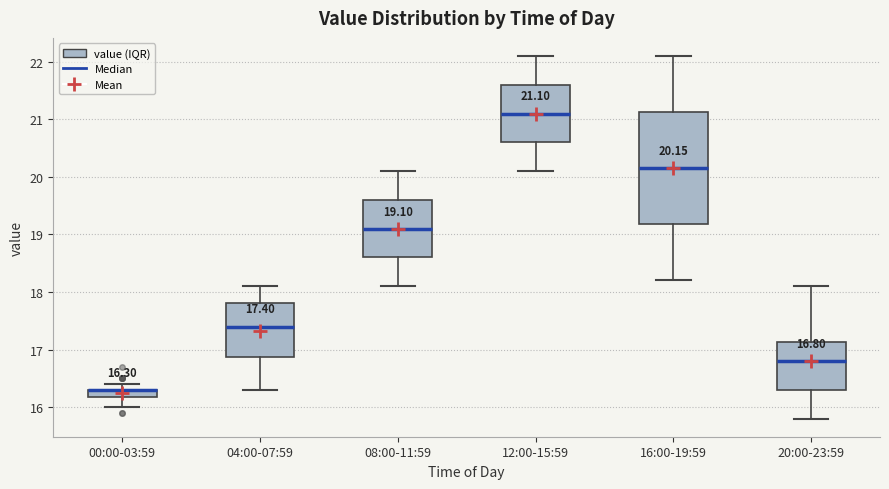

Comparing the boxes themselves (not the whiskers), which one is the tallest?

16:00-19:59